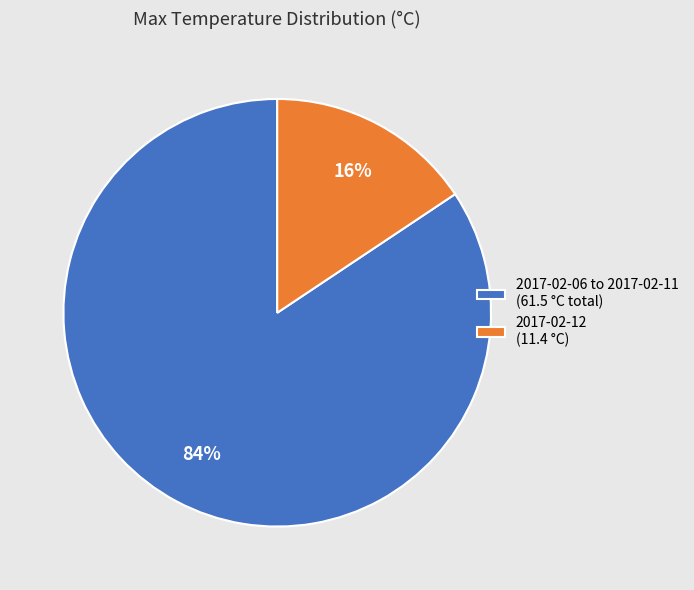

To the nearest percent, what is the combined percentage of 2017-02-06 to 2017-02-11 (61.5 °C total) and 2017-02-12 (11.4 °C)?

100%